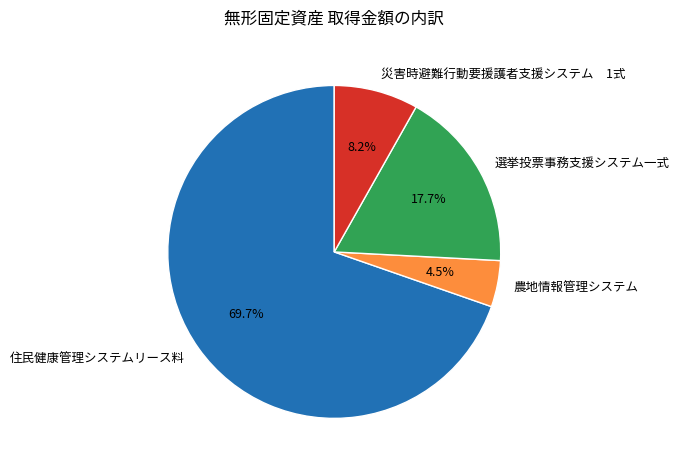

What is the total percentage of 災害時避難行動要援護者支援システム 1式 and 住民健康管理システムリース料?

77.8%